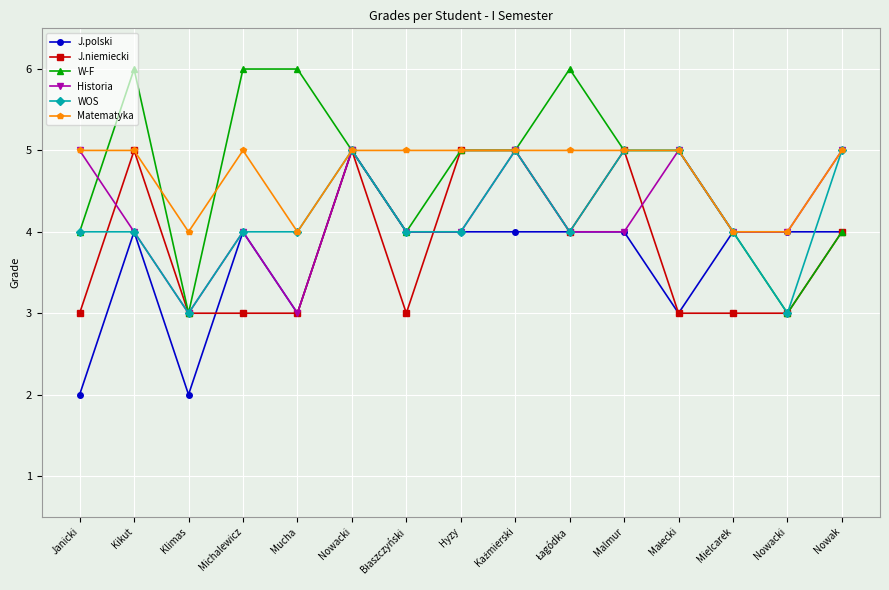

What is the total value across all series at Mucha?

23